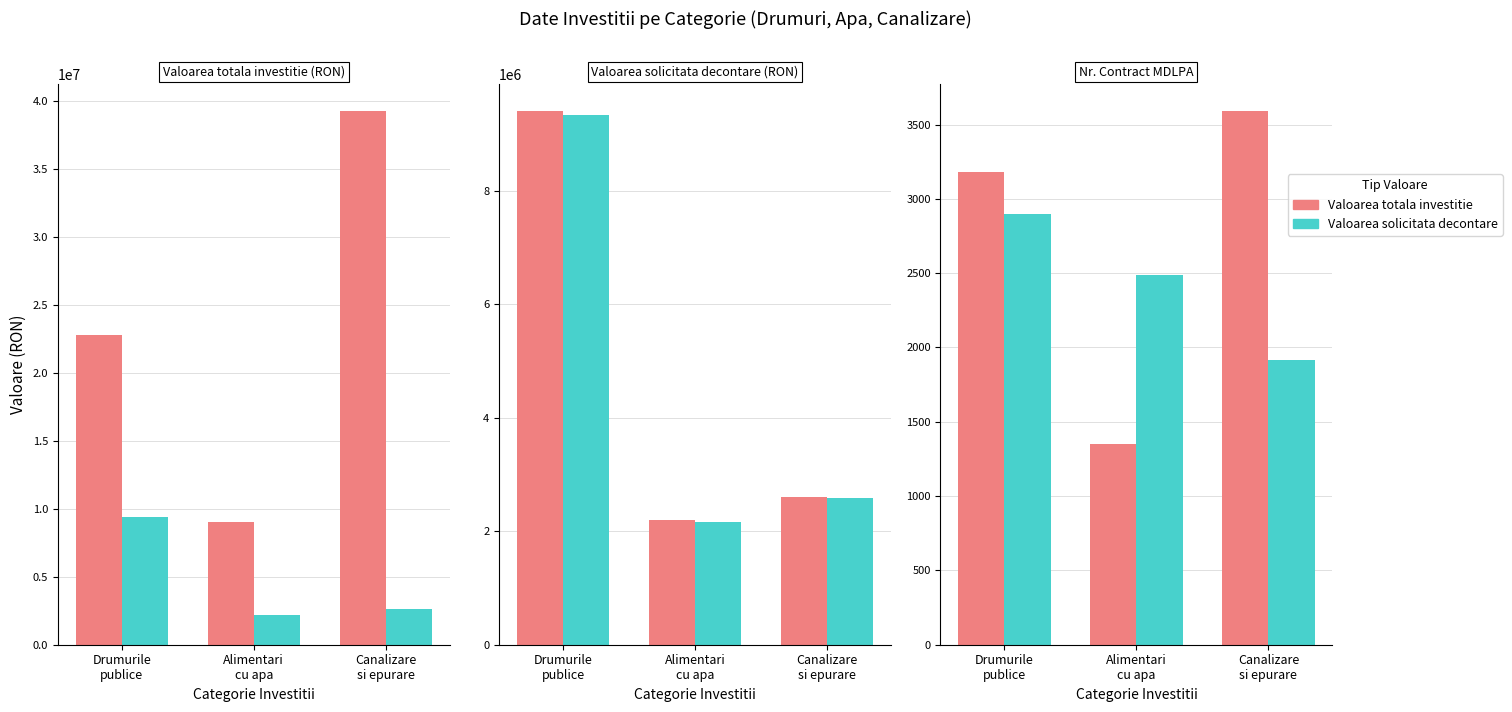

How many categories are shown in the chart?

3